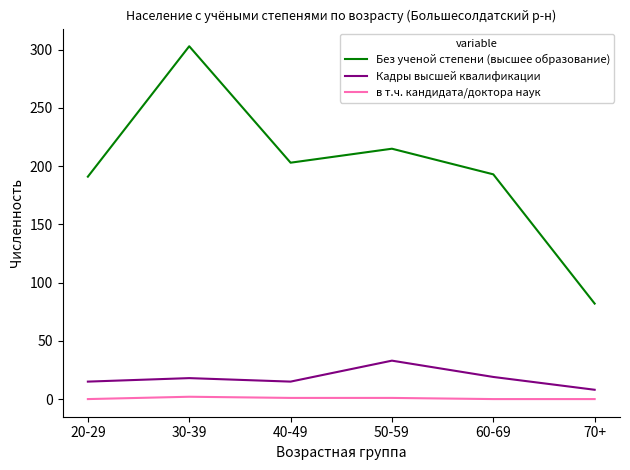

What are all the series names shown in the legend?

Без ученой степени (высшее образование), Кадры высшей квалификации, в т.ч. кандидата/доктора наук